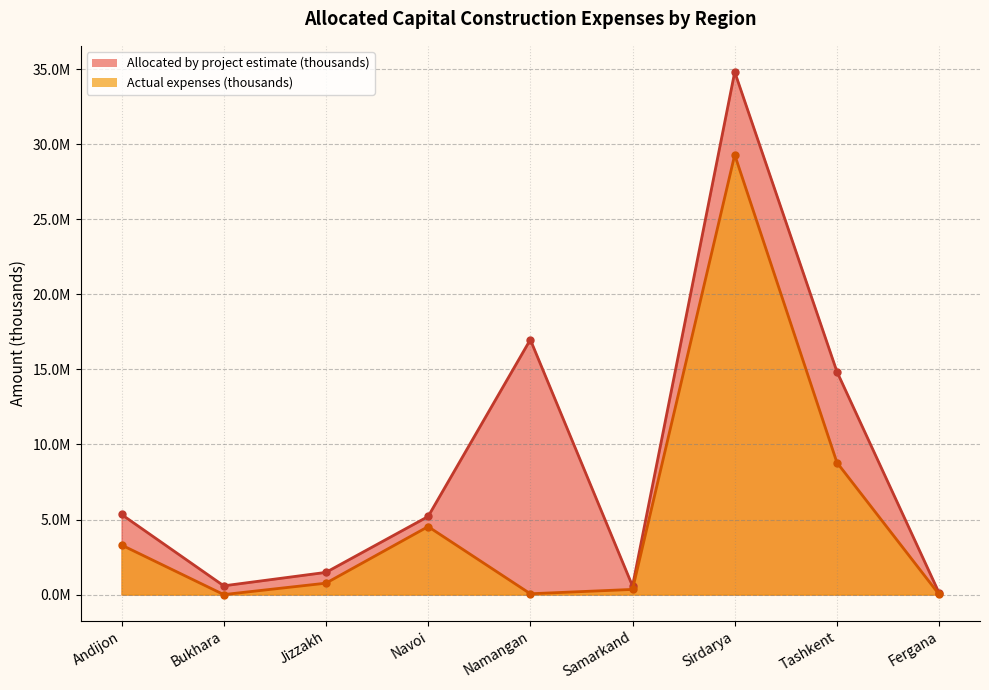

Reading left to right, transcribe all the data shown in this chart.

Allocated by project estimate (thousands): 5336381.6	583500.0	1479023.3	5201891.9	16978497.0	567246.2	34803422.3	14846148.6	103550.0
Actual expenses (thousands): 3301091.0	0.0	760302.6	4528033.3	55013.1	344472.1	29285389.7	8793927.9	9800.0